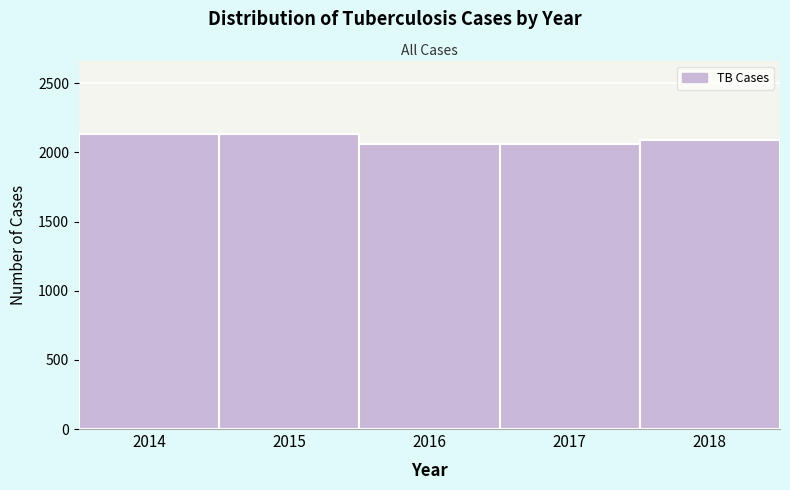

What is the sum of all values?

10469